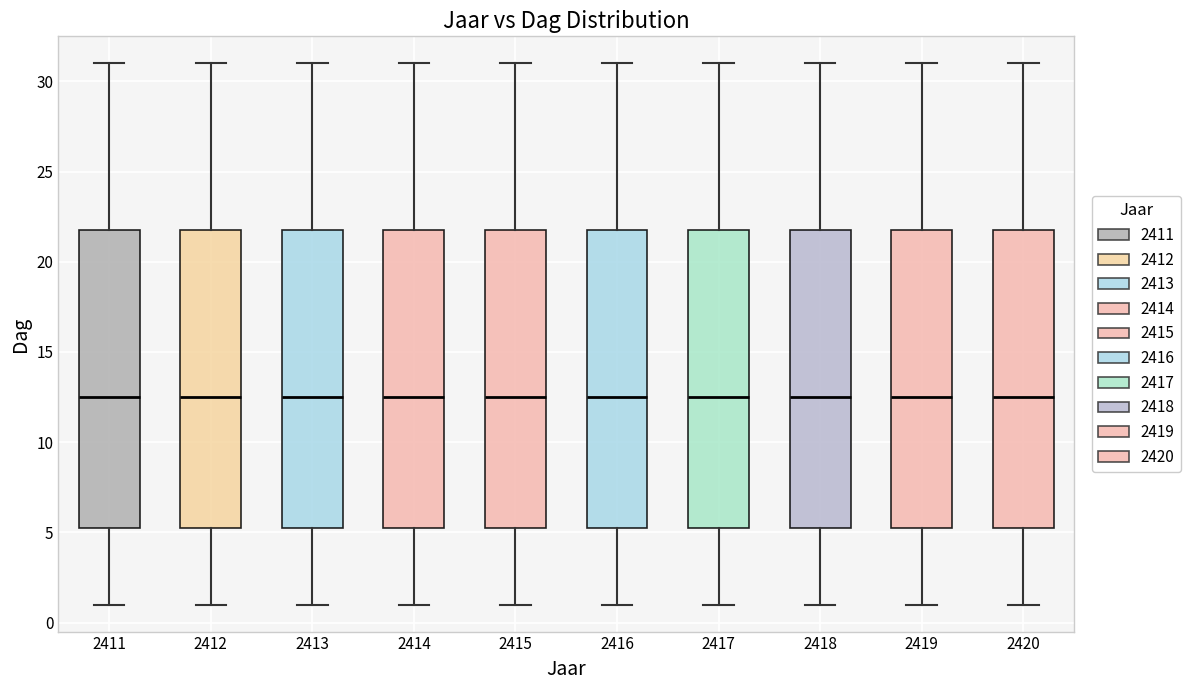

Where does the median line of the box at x = 2412 sit on the y-axis? The values are not printed on the chart, so give them approximately, as read against the axis.

12.5